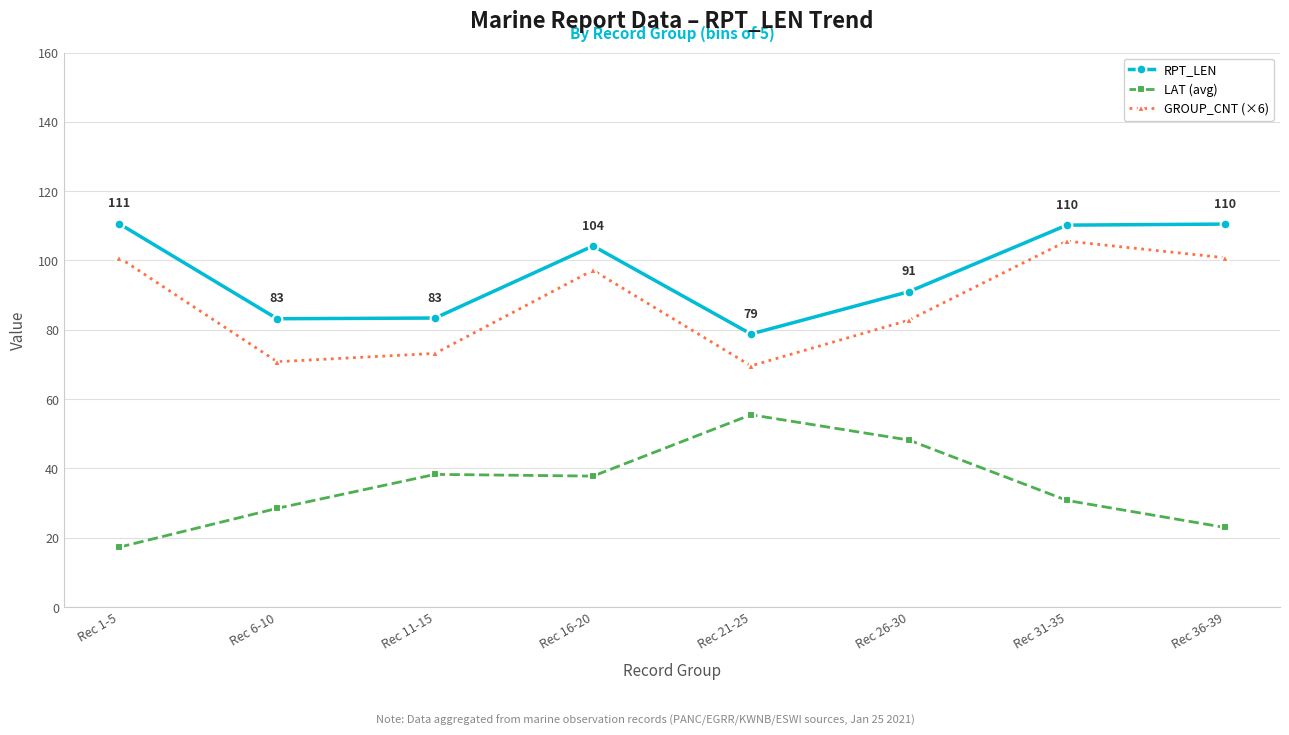

Rank the series at Rec 1-5 from highest to lowest value.

RPT_LEN, GROUP_CNT (×6), LAT (avg)